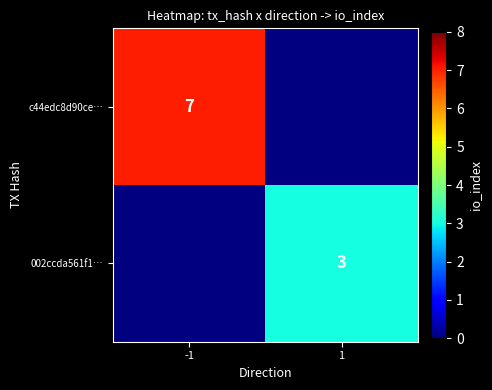

Which label corresponds to the largest value in the chart?

-1